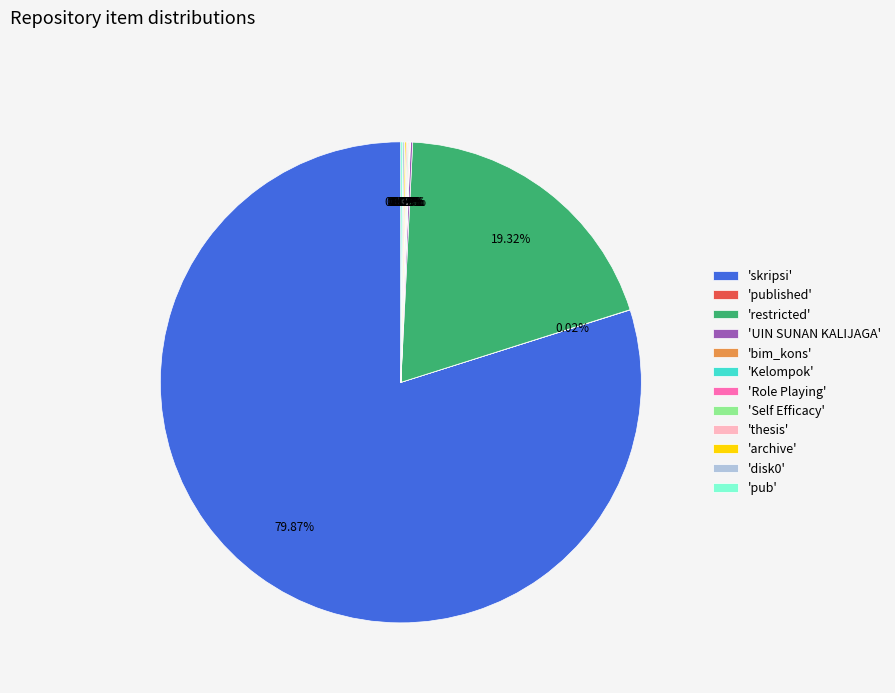

Which slice is the largest?

'skripsi'